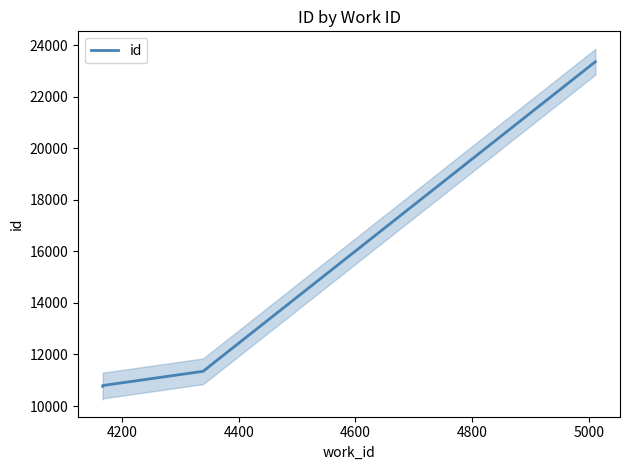

True or false: there are more than 1 points higher than both neighbors.

False